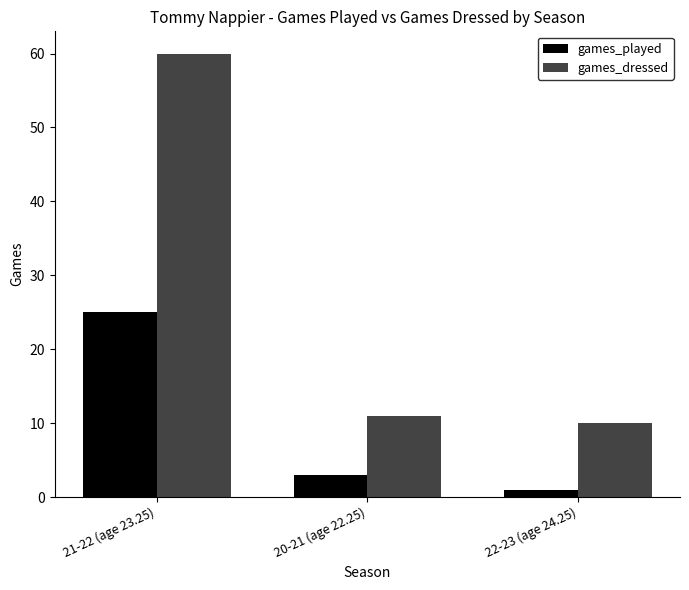

At which category is the sum across all series the highest?

21-22 (age 23.25)